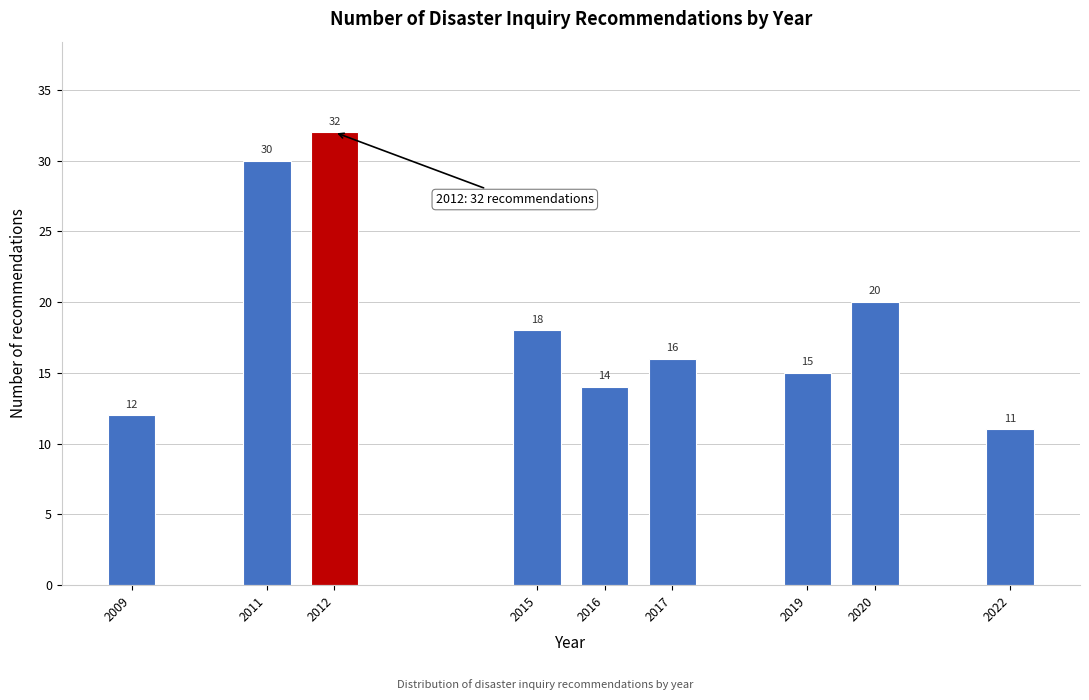

Reading left to right, transcribe all the data shown in this chart.

12	30	32	18	14	16	15	20	11